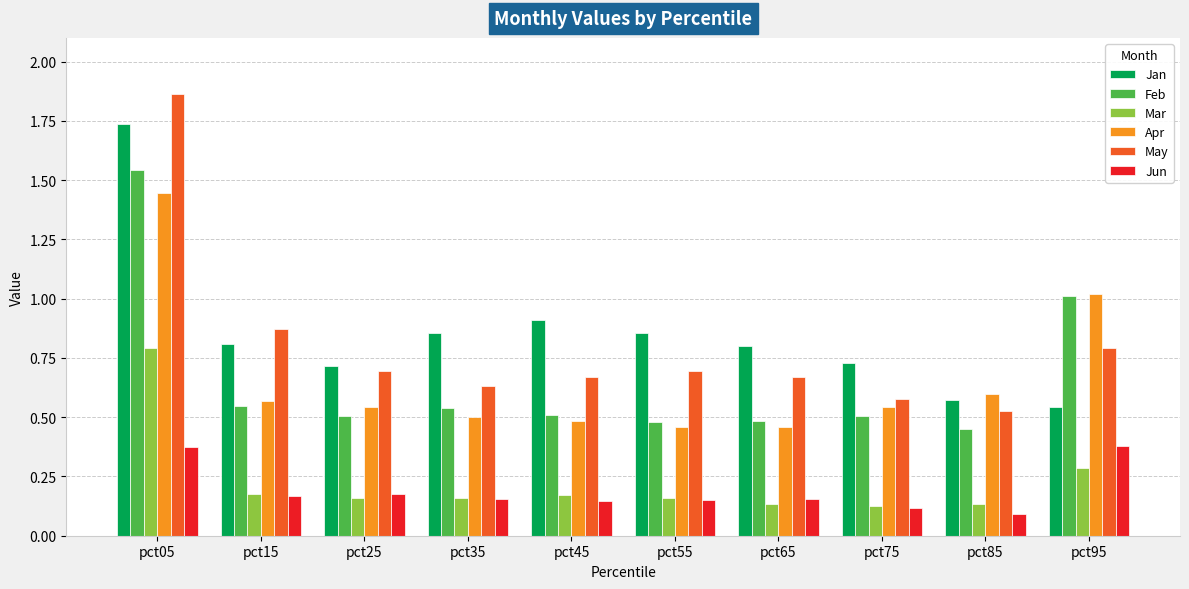

Which label corresponds to the largest value in the chart?

pct05